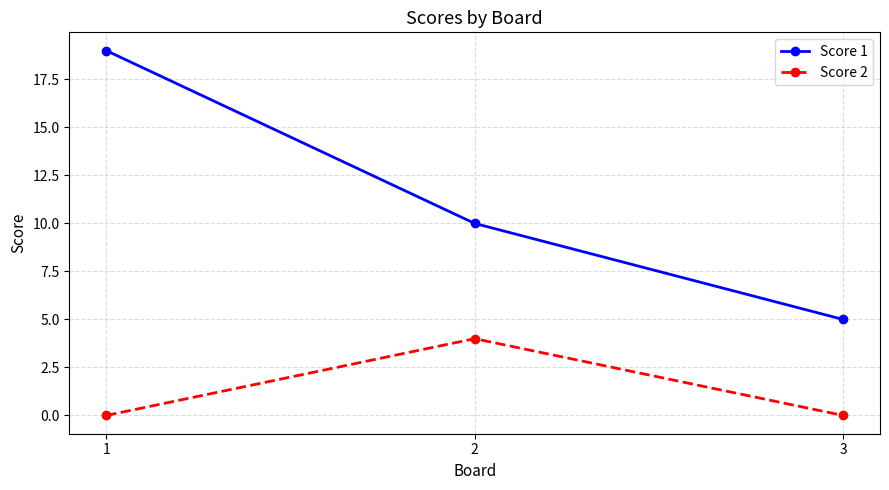

Reading left to right, list all the values displayed in this chart.

Score 1: 19	10	5
Score 2: 0	4	0